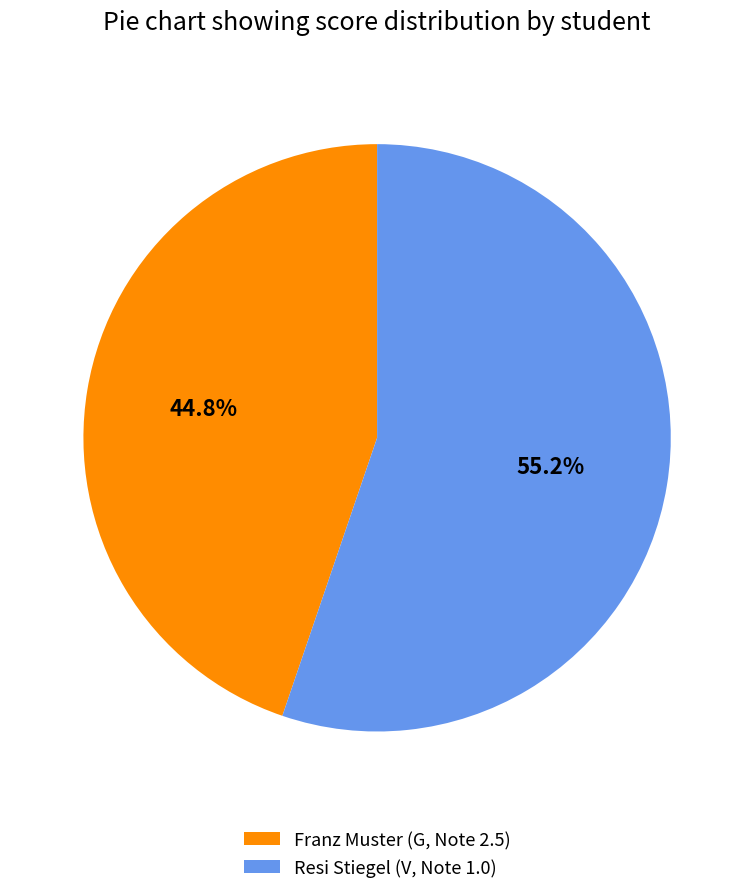

How many segments does this pie chart have?

2